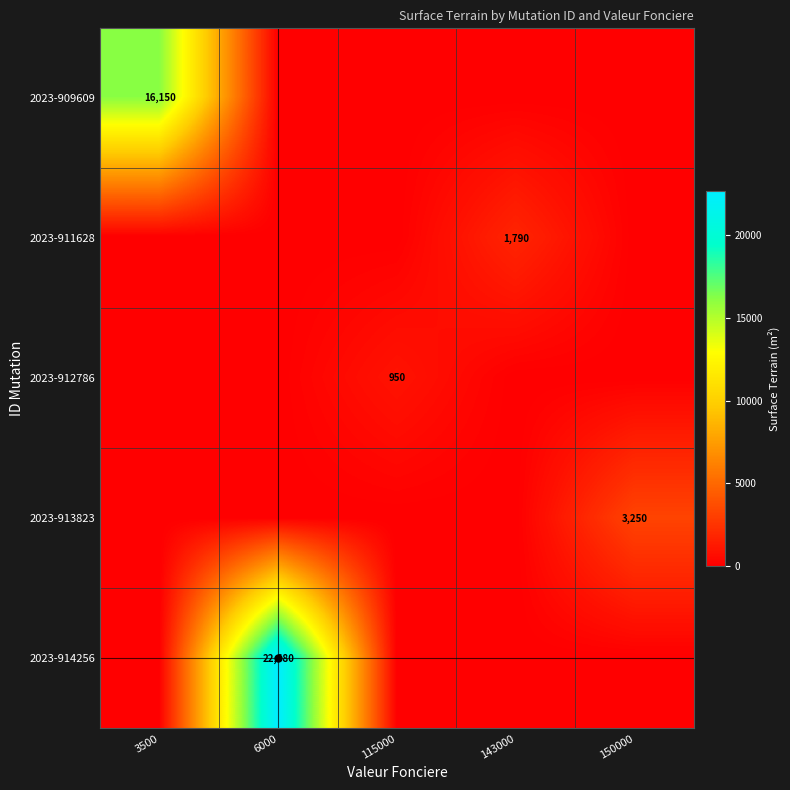

The 2023-911628 series shows 951 at 143000. True or false?

False